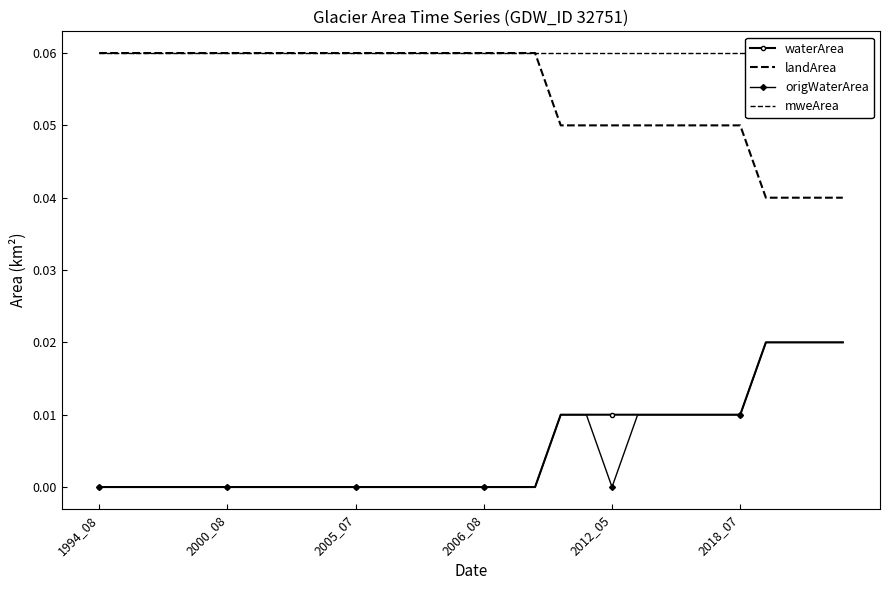

Which series has the largest range (max minus min)?

waterArea